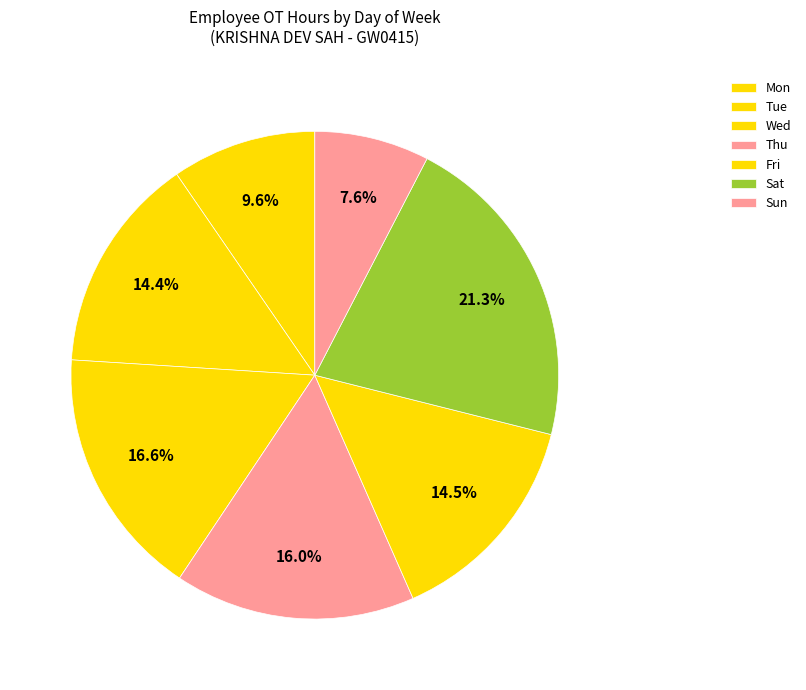

Does Mon represent more than half of the total?

No